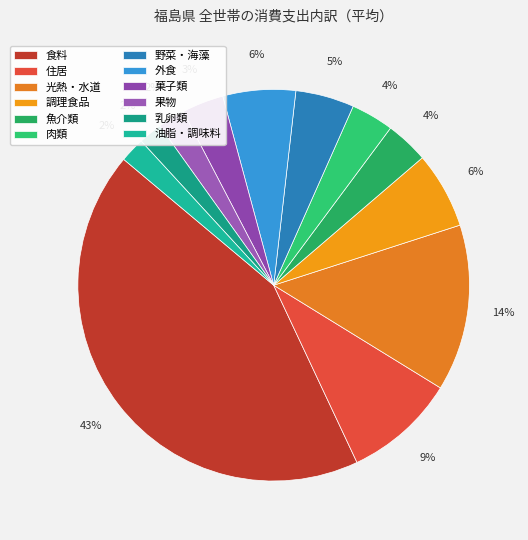

What is the total percentage of 住居 and 魚介類?

12.8%